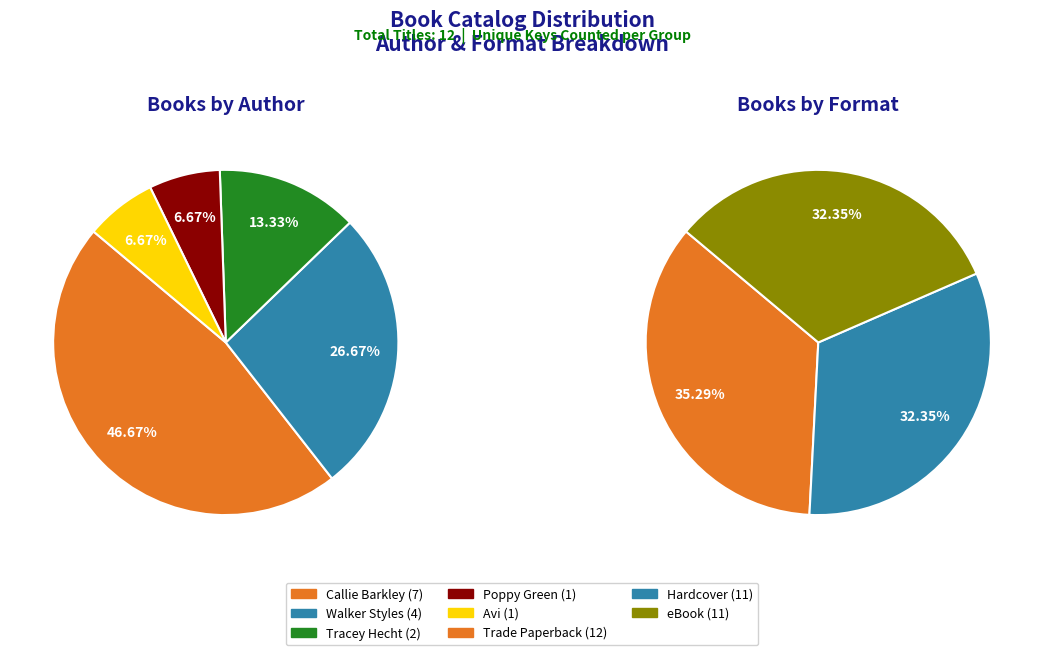

Rank the categories by value from lowest to highest.

Poppy Green, Avi, Tracey Hecht, Walker Styles, Callie Barkley